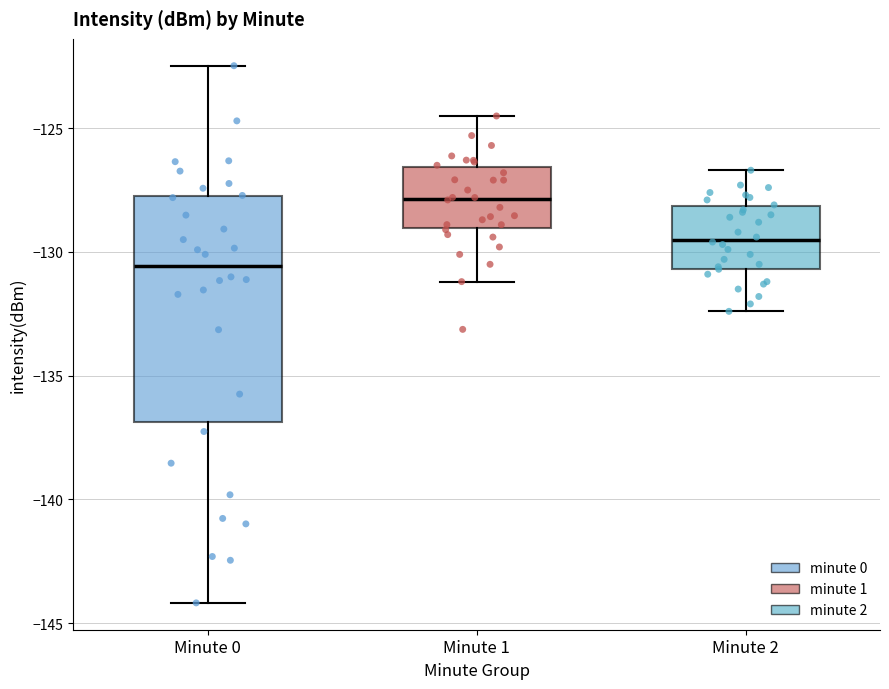

Reading left to right, transcribe this box plot: for each box, give where its median line is, the range the box spans, and where its two whiskers end, as read against the y-axis. The values are not printed on the chart, so give them approximately, as read against the axis.

Minute 0: median -130.5, box -137.0 to -127.5, whiskers -144.0 to -122.5
Minute 1: median -128.0, box -129.0 to -126.5, whiskers -131.0 to -124.5
Minute 2: median -129.5, box -130.5 to -128.0, whiskers -132.5 to -126.5